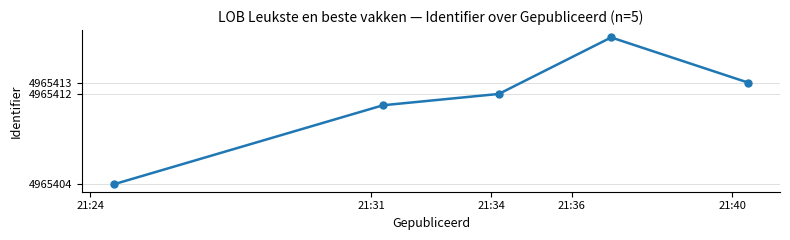

What is the sum of all values?

24827057